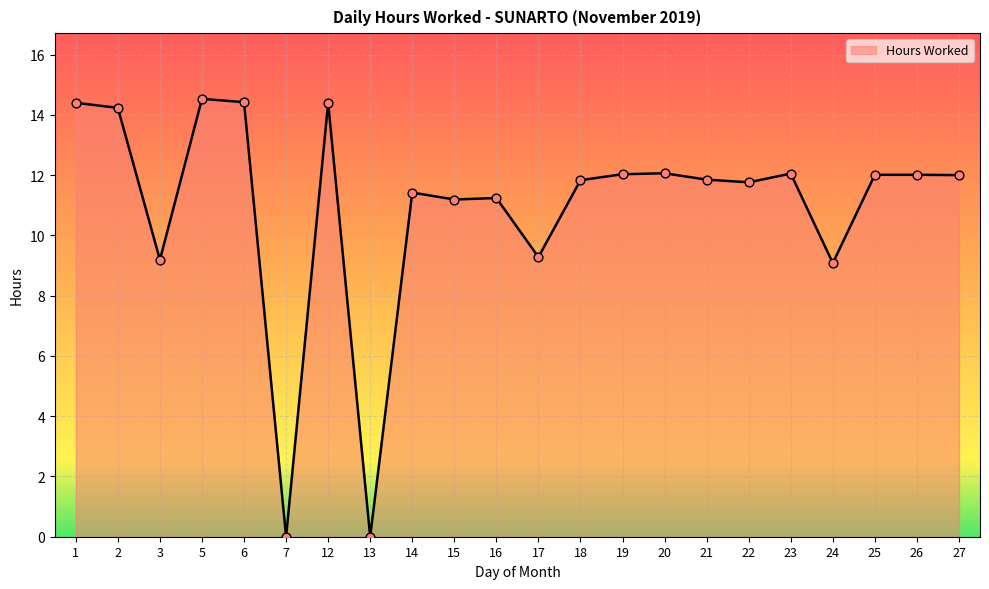

Approximately how many times larger is the value at 16 compared to 21?

0.9